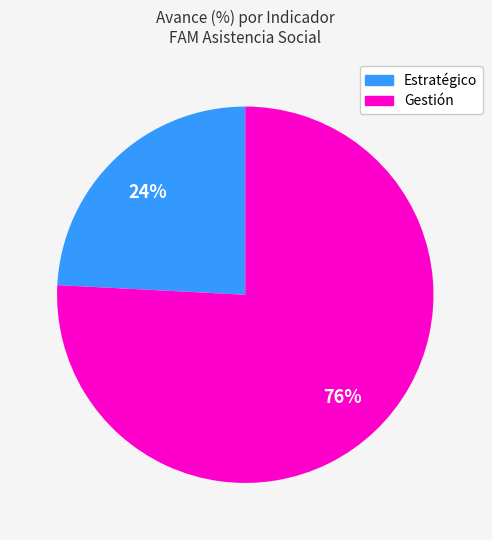

To the nearest percent, what is the difference between the largest and smallest slice percentages?

52%